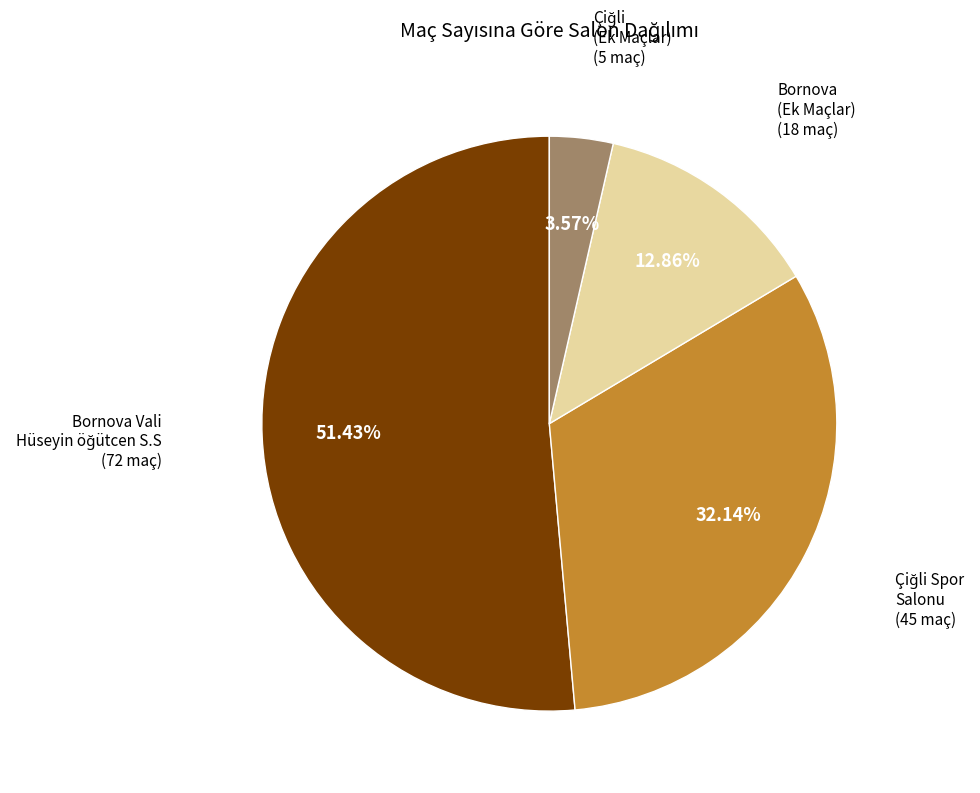

Does any single category account for the majority?

Yes